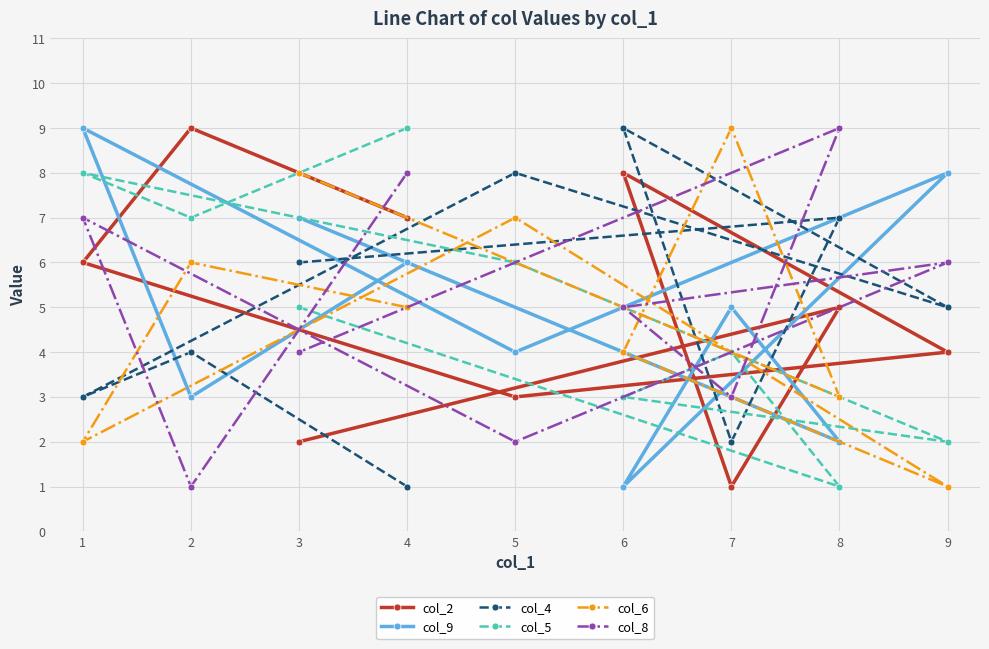

What is the lowest value of the col_8 series?

1